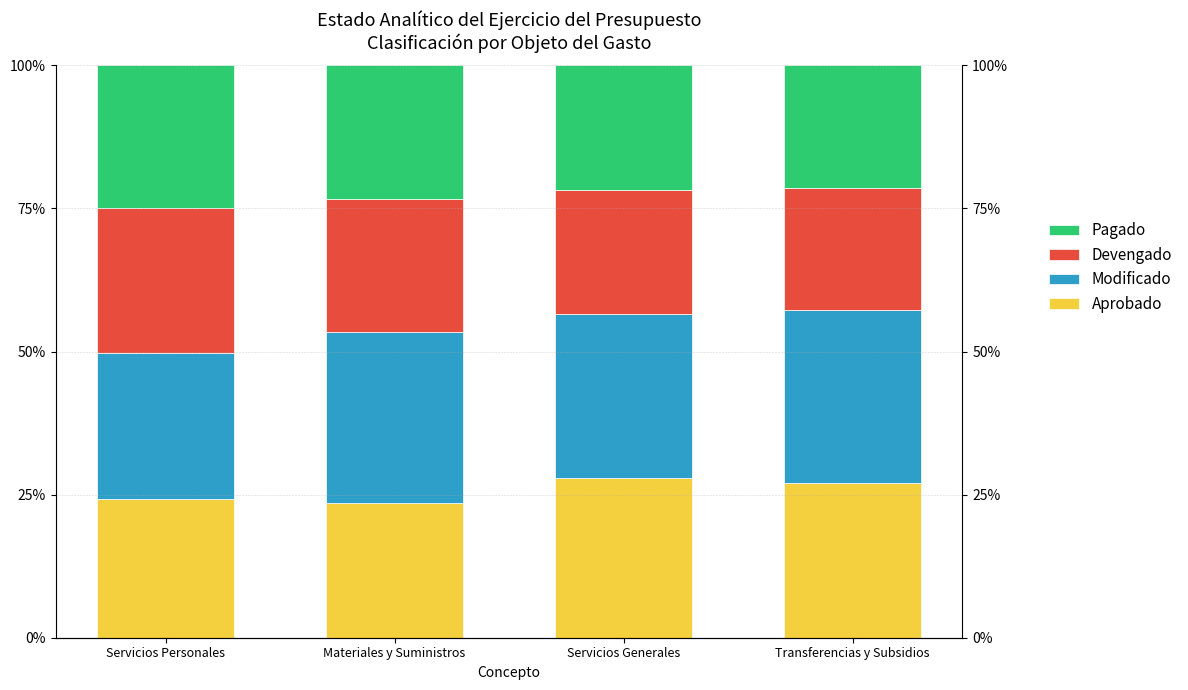

Rank the categories by Devengado value from highest to lowest.

Servicios Personales, Materiales y Suministros, Servicios Generales, Transferencias y Subsidios